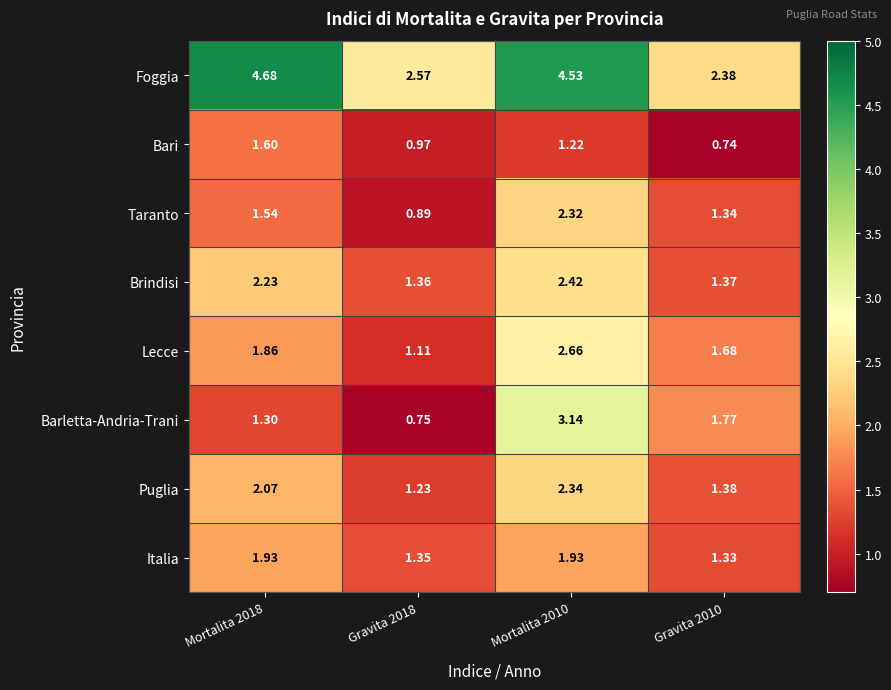

At which category is the sum across all series the highest?

Mortalita 2010